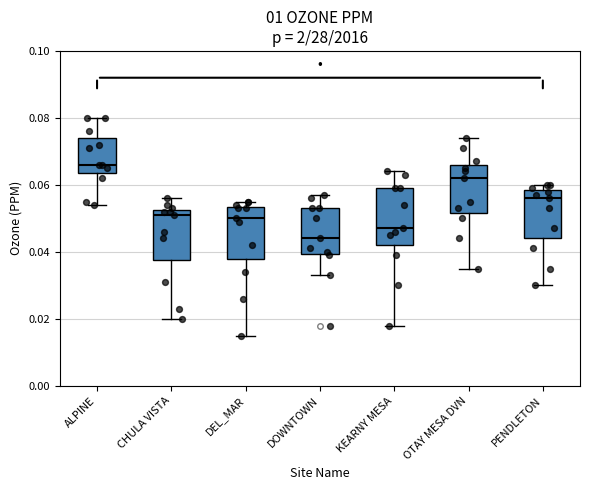

Where is the upper edge of the box for DOWNTOWN on the y-axis? The values are not printed on the chart, so give them approximately, as read against the axis.

0.054